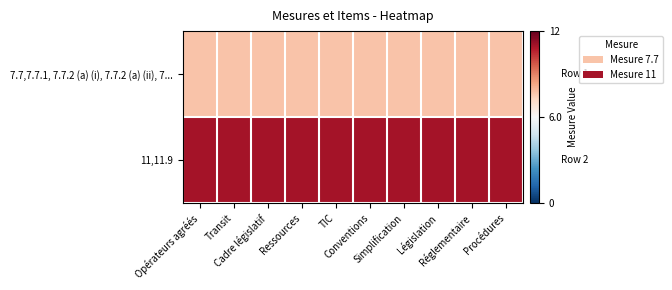

Reading left to right, what are all the values shown in this chart?

7.7,7.7.1, 7.7.2 (a) (i), 7.7.2 (a) (ii), 7...: Opérateurs agréés=0.6	Transit=0.6	Cadre législatif=0.6	Ressources=0.6	TIC=0.6	Conventions=0.6	Simplification=0.6	Législation=0.6	Réglementaire=0.6	Procédures=0.6
11,11.9: Opérateurs agréés=0.9	Transit=0.9	Cadre législatif=0.9	Ressources=0.9	TIC=0.9	Conventions=0.9	Simplification=0.9	Législation=0.9	Réglementaire=0.9	Procédures=0.9